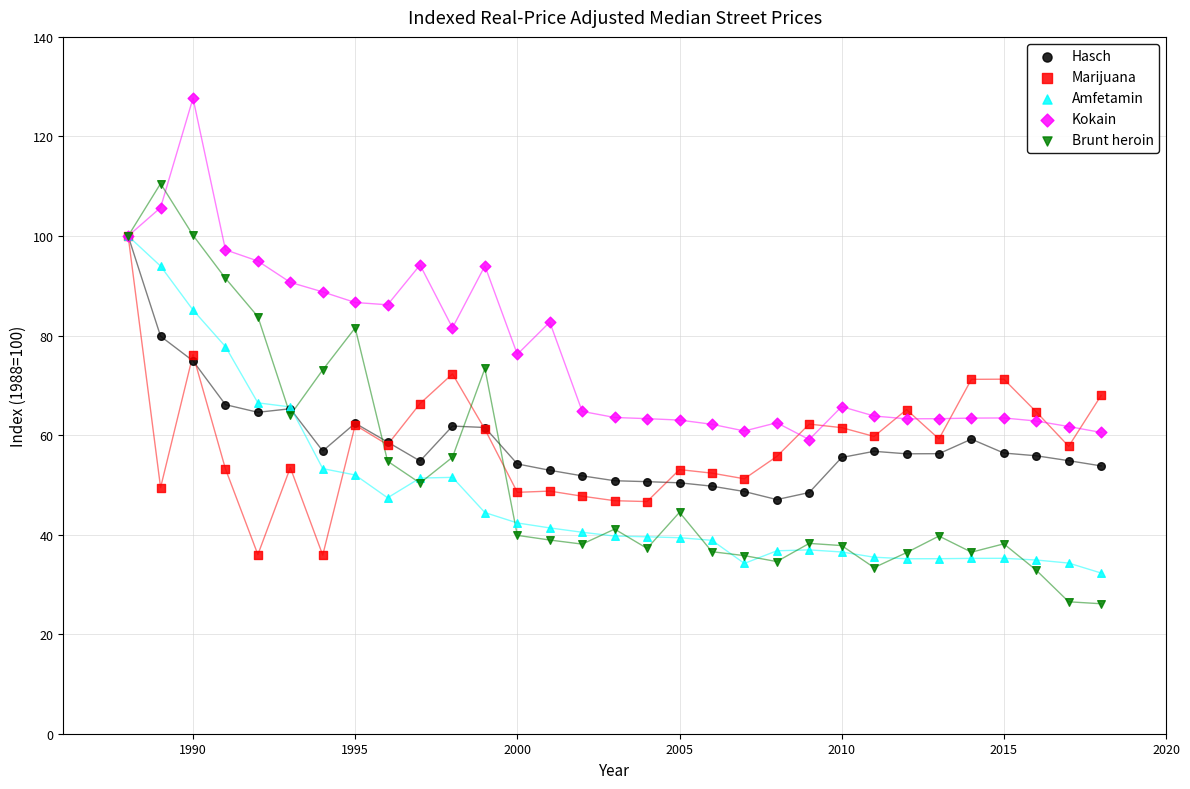

Which series contains the lowest Y value?

Brunt heroin